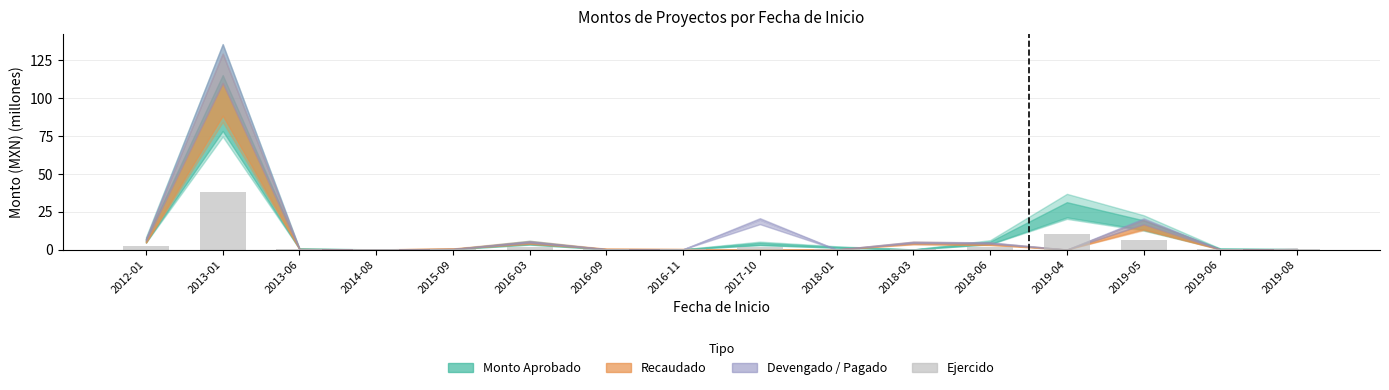

At which label is the value closest to 18?

2019-04